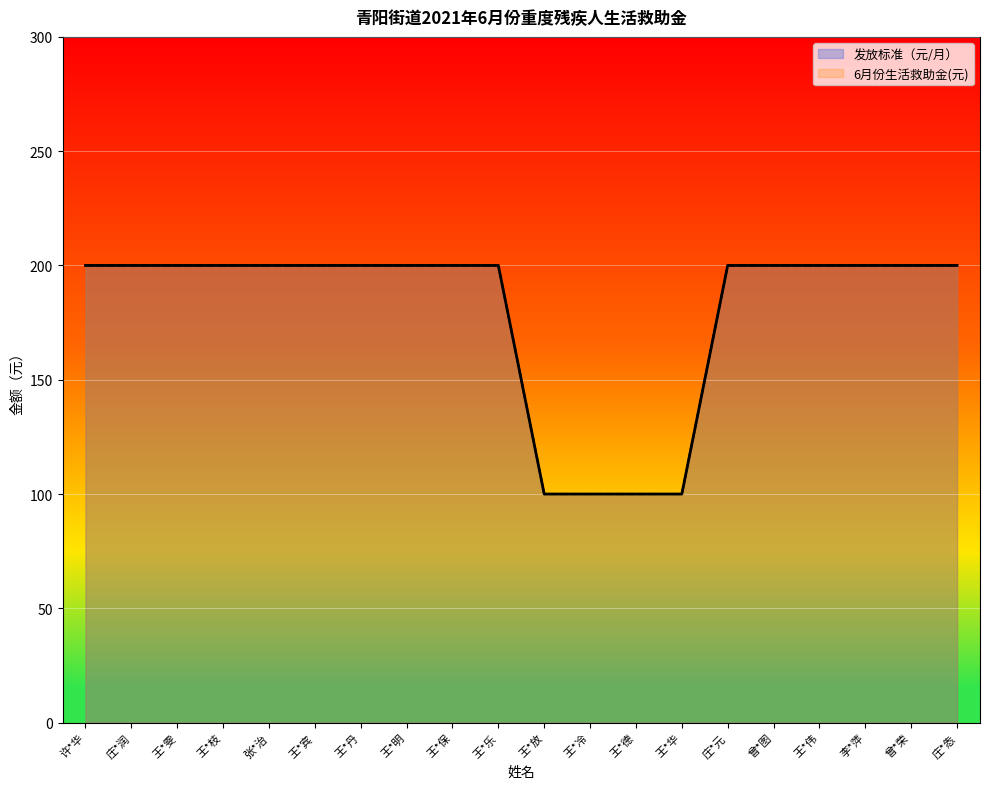

The value of 6月份生活救助金(元) at 李*萍 is 59. True or false?

False